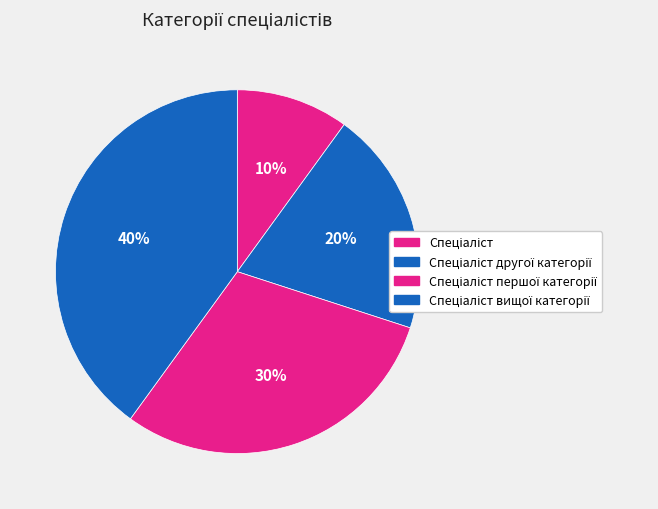

Rank the categories by value from highest to lowest.

Спеціаліст вищої категорії, Спеціаліст першої категорії, Спеціаліст другої категорії, Спеціаліст